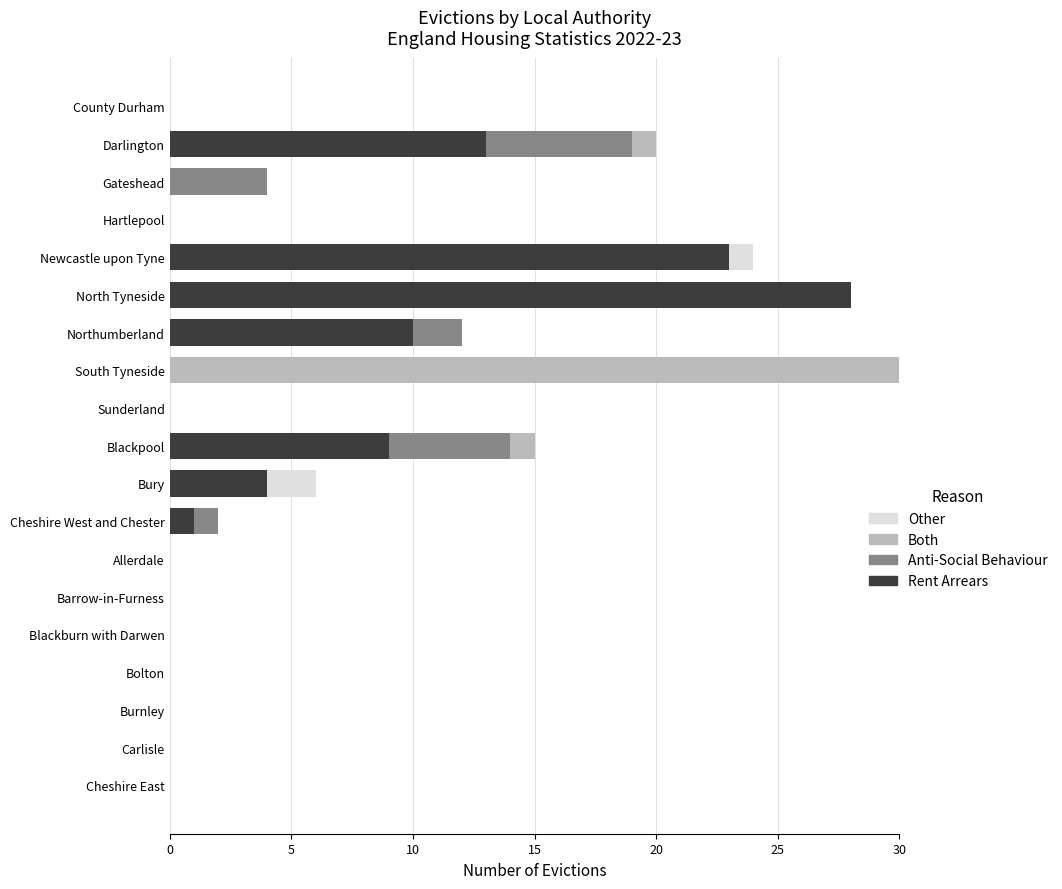

Is it true that Rent Arrears equals 9 at Burnley?

False